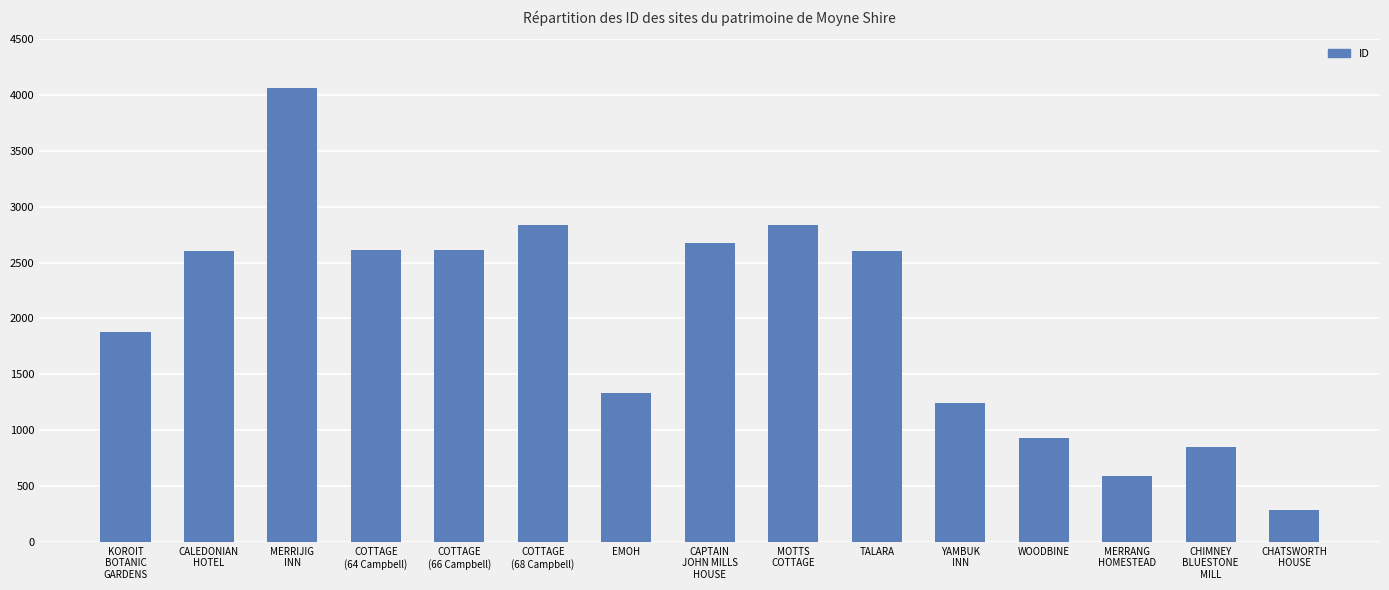

What position from the right is CALEDONIAN
HOTEL?

14